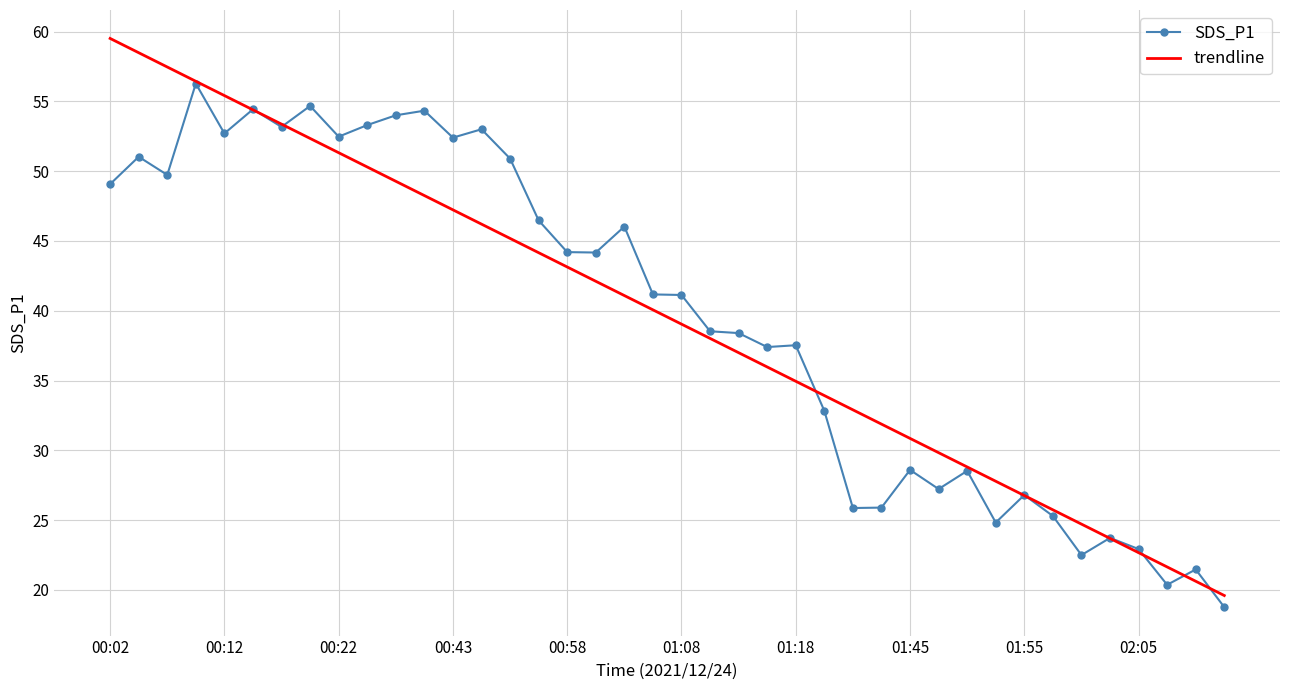

List the series in order of their peak value, highest first.

trendline, SDS_P1